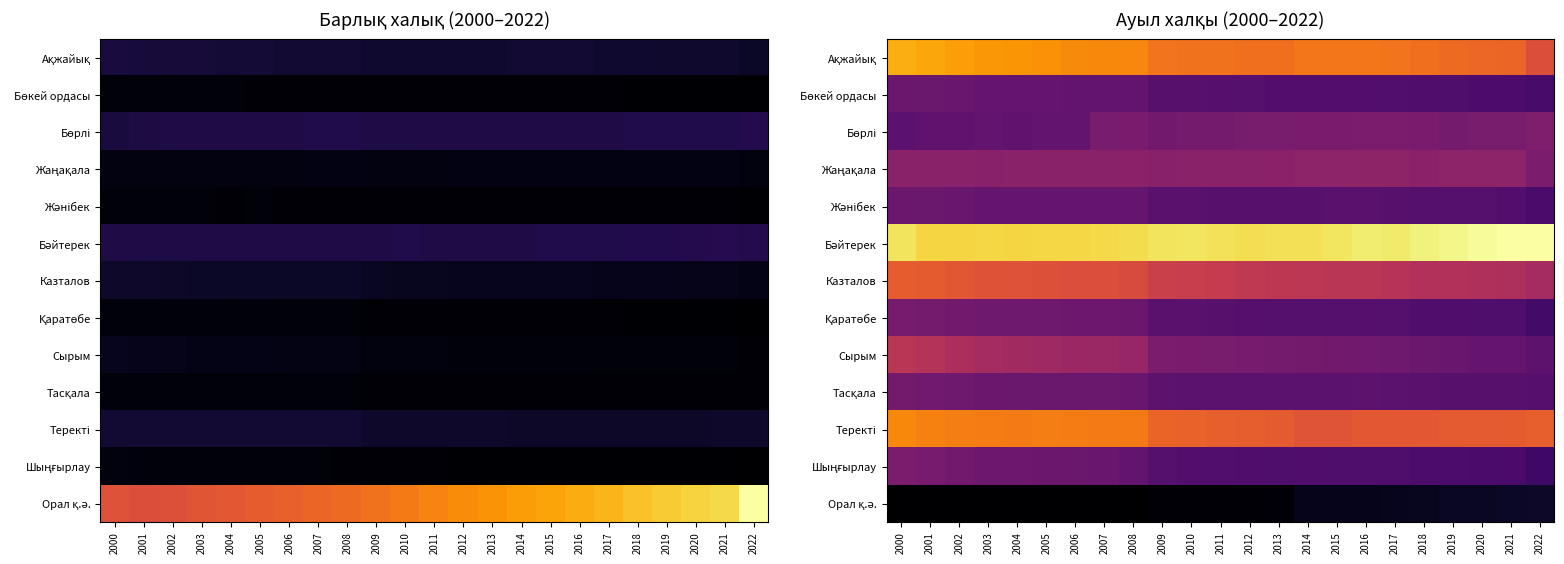

What is the highest value of the Ақжайық series?

49064